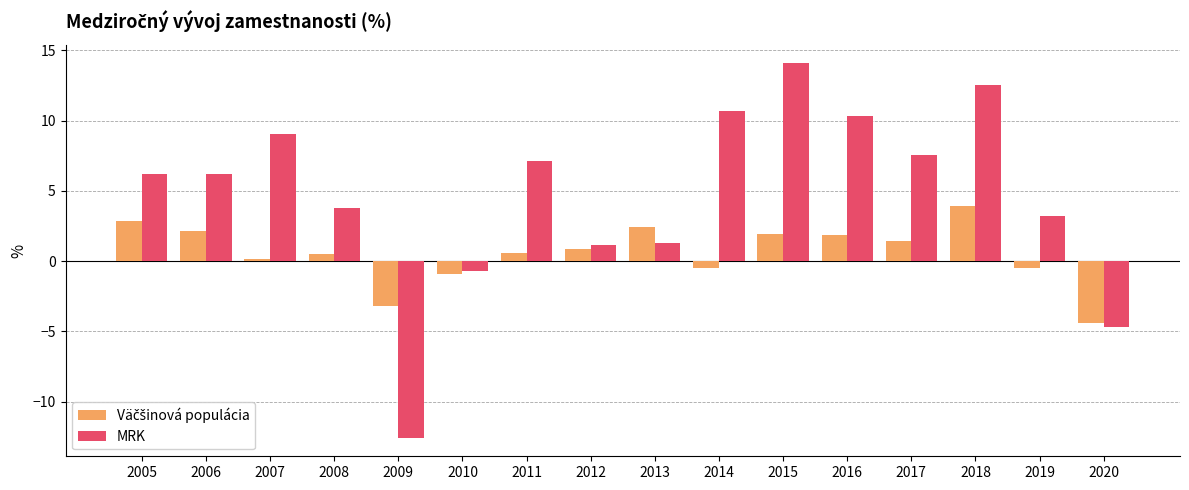

What is the maximum value for MRK?

14.1